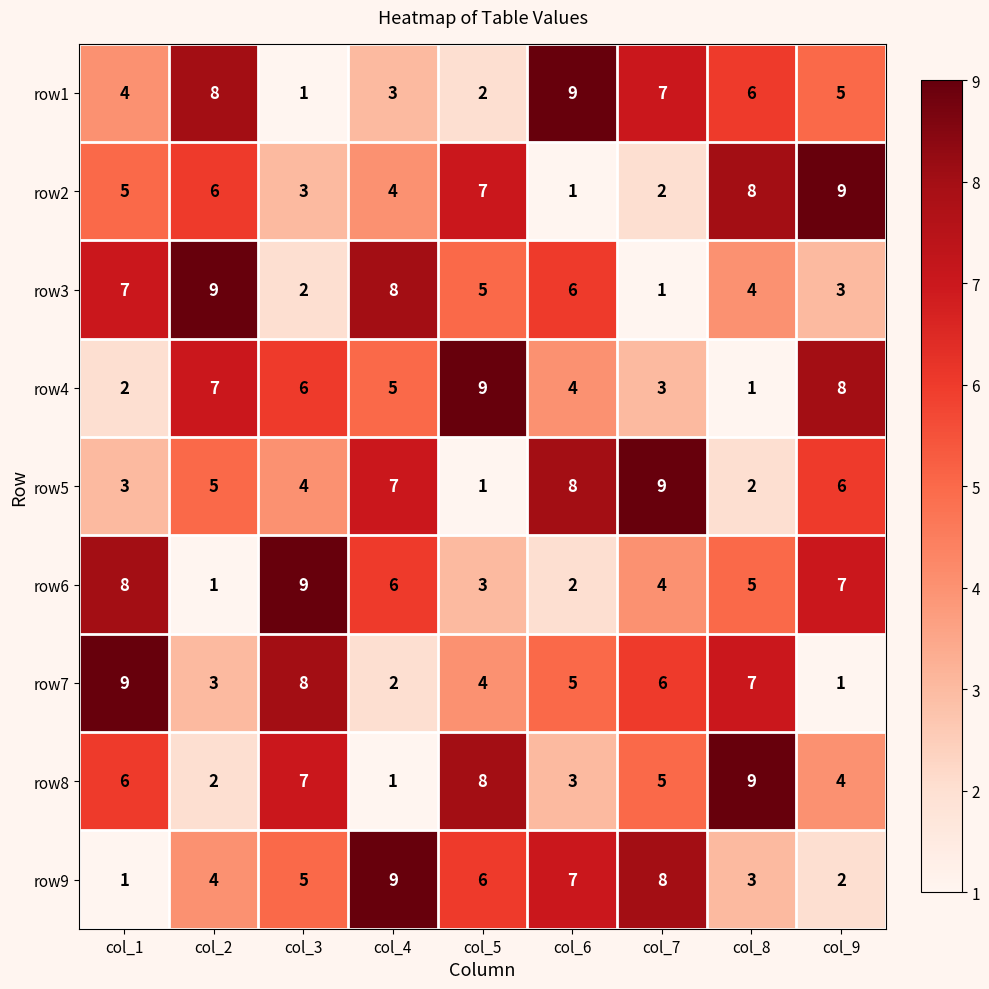

Is the value of row3 at col_3 greater than the value of row8 at col_3?

No